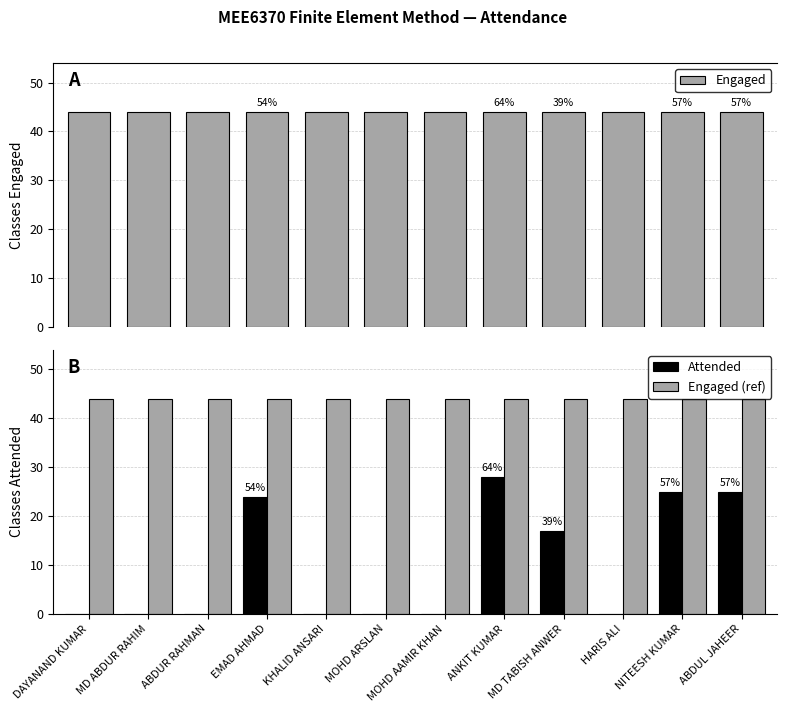

List the labels in order of Attended value, smallest first.

DAYANAND KUMAR, MD ABDUR RAHIM, ABDUR RAHMAN, KHALID ANSARI, MOHD ARSLAN, MOHD AAMIR KHAN, HARIS ALI, MD TABISH ANWER, EMAD AHMAD, NITEESH KUMAR, ABDUL JAHEER, ANKIT KUMAR